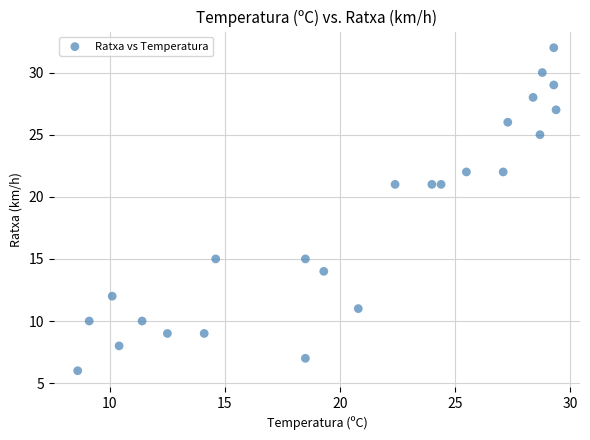

What is the range of Y values (max minus min)?

26